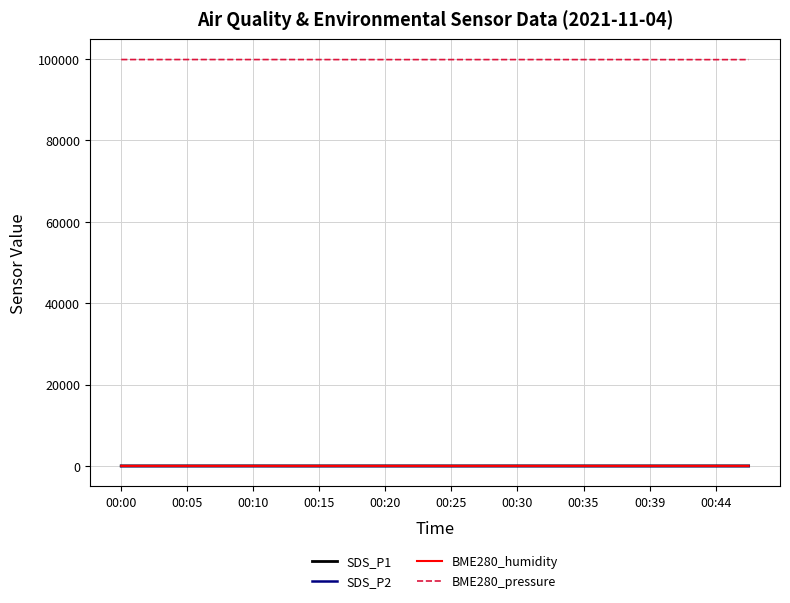

Is this an area chart (filled region under the line)?

No